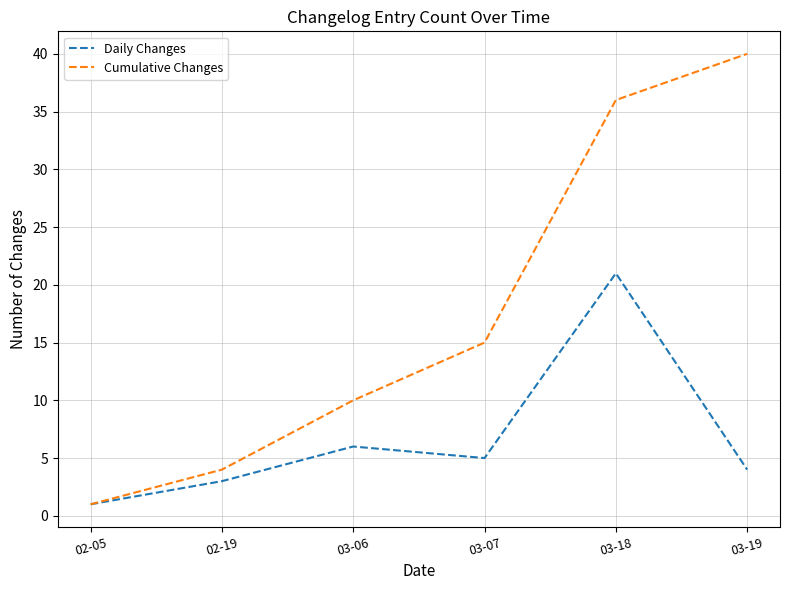

At which label is Cumulative Changes closest to 20?

03-07